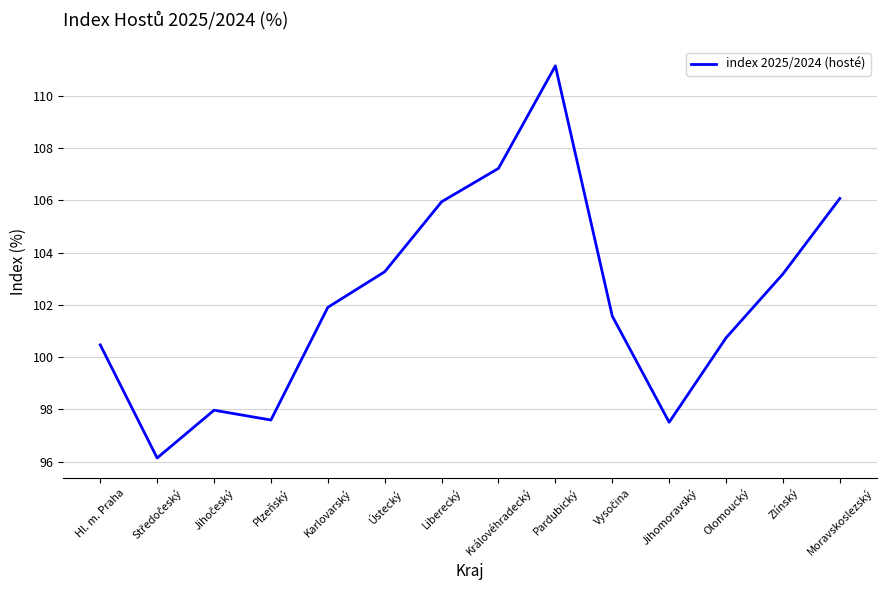

Read the value at Jihomoravský.

97.5